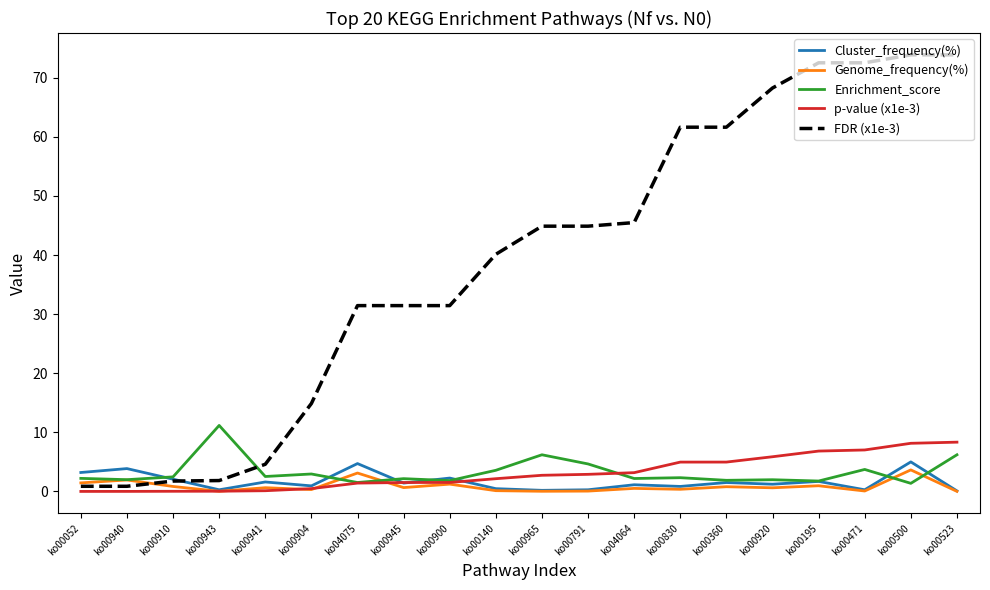

True or false: Enrichment_score and FDR (x1e-3) cross at least once.

True